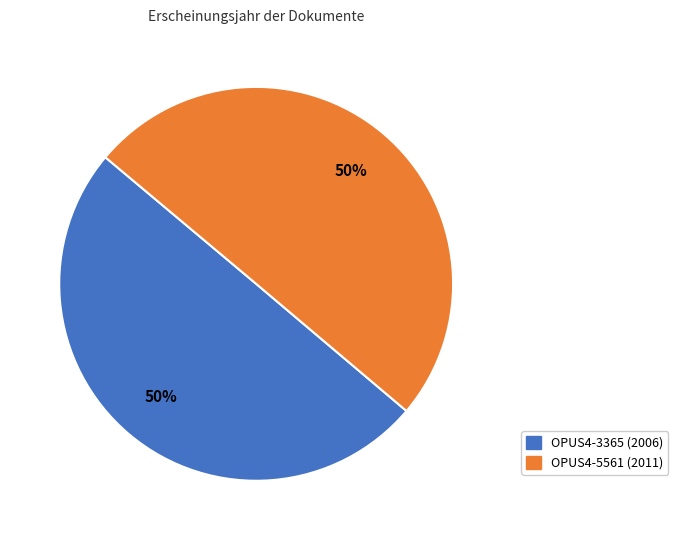

How many slices are in this pie chart?

2